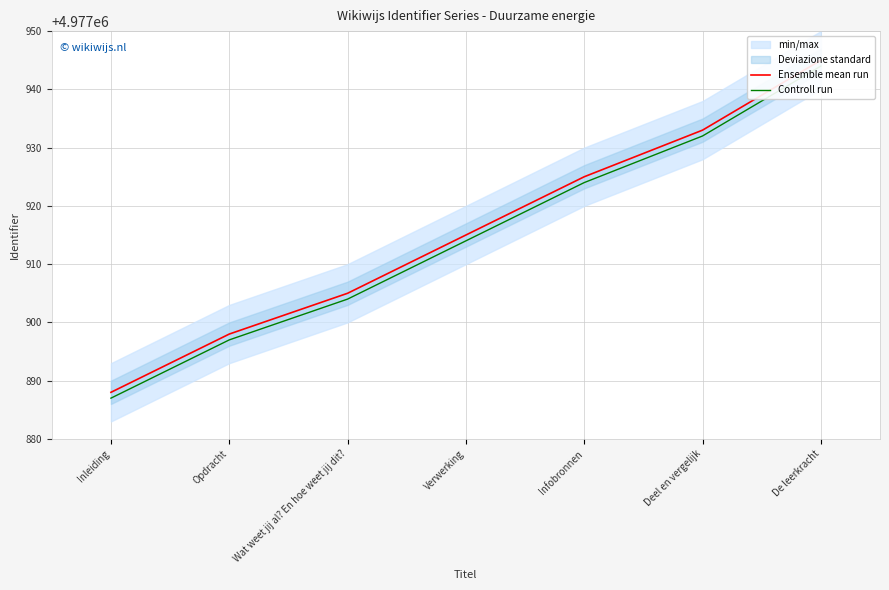

What position from the left is Verwerking?

4